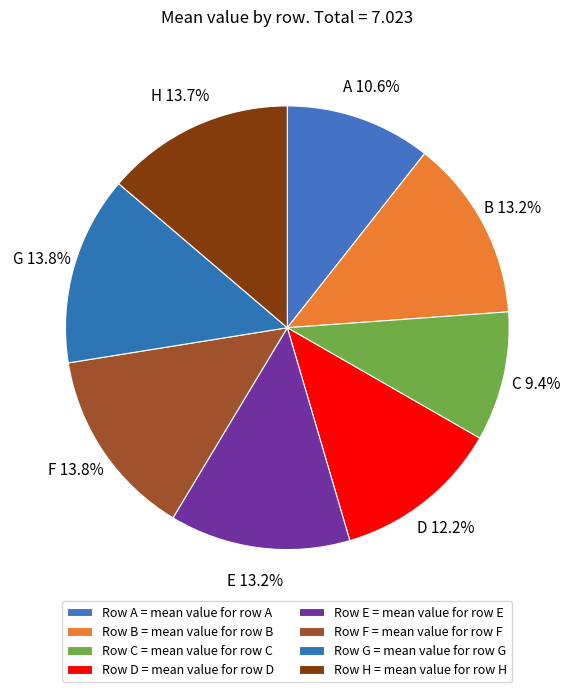

Which slice is the smallest?

C